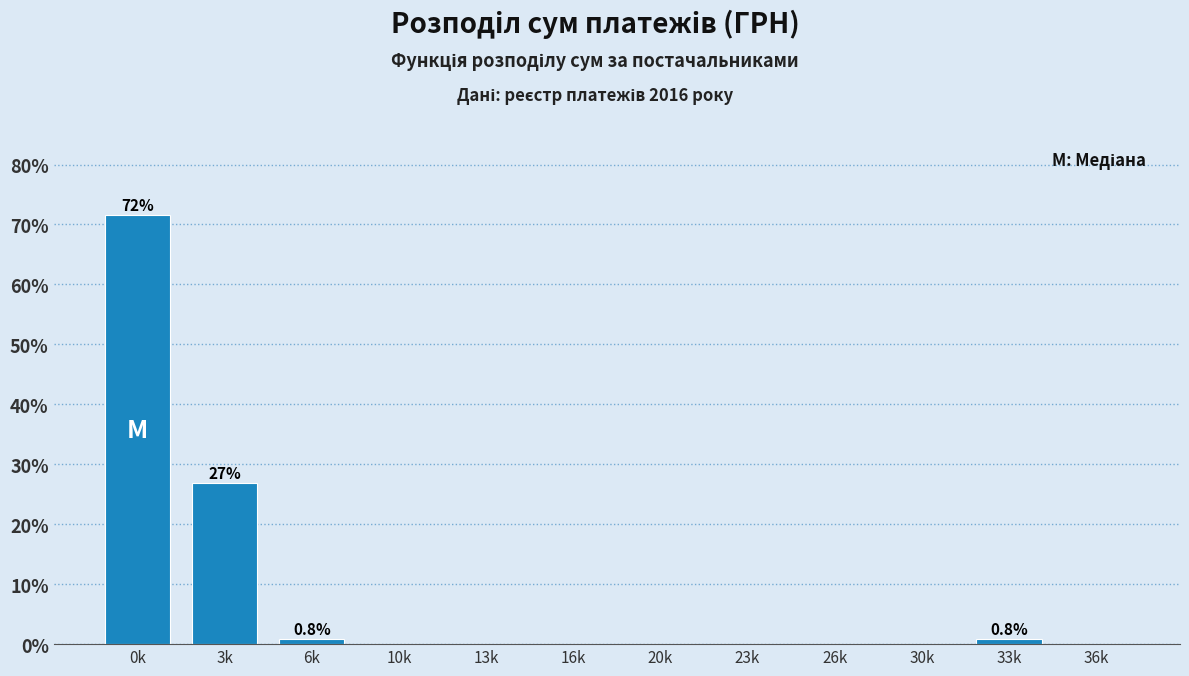

Reading left to right, extract all data points from this chart.

0k=71.5	3k=26.8	6k=0.8	10k=0.0	13k=0.0	16k=0.0	20k=0.0	23k=0.0	26k=0.0	30k=0.0	33k=0.8	36k=0.0